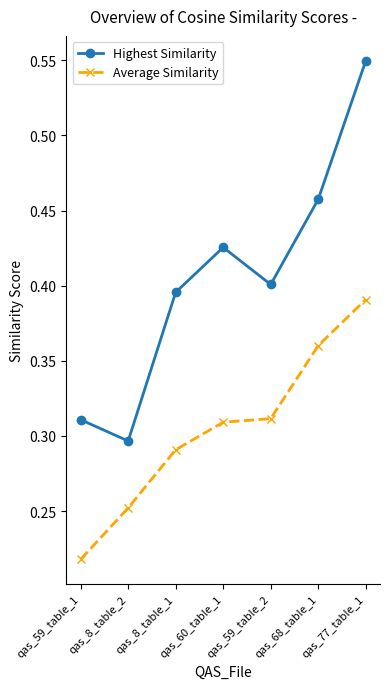

What is the label of the 4th point from the right?

qas_60_table_1